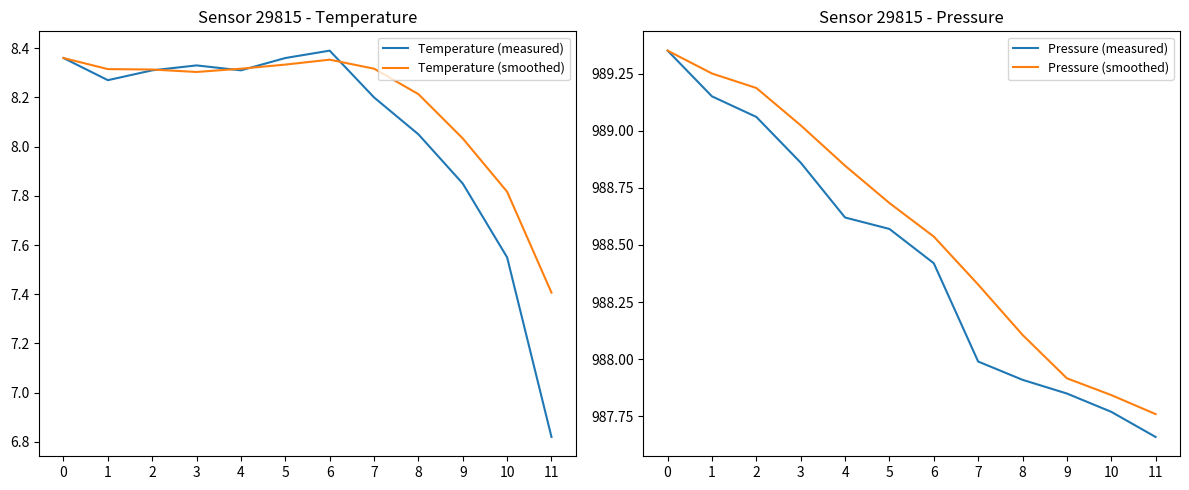

What is the difference between the maximum and minimum values in the Temperature (smoothed) series?

1.0